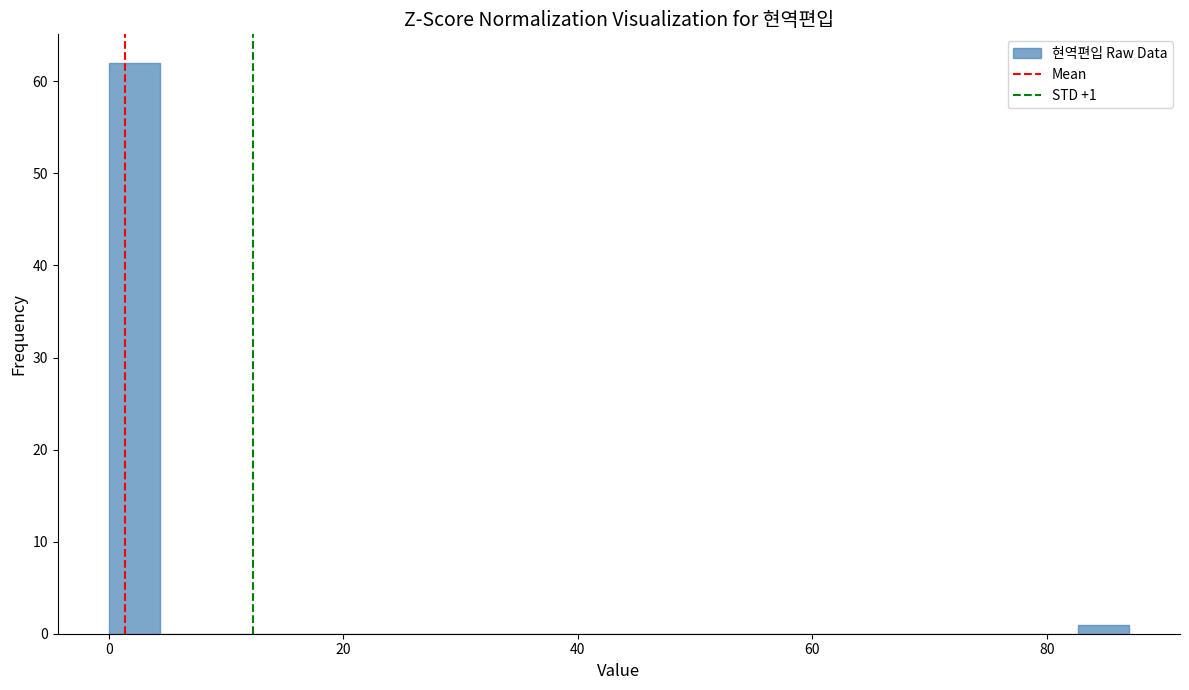

Around what value on the x-axis is the tallest bar? Give the approximate position of its centre, as read against the axis.

2